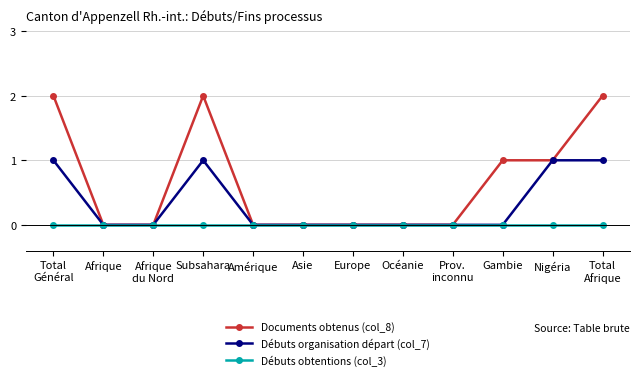

Rank the series by their maximum value, from lowest to highest.

Débuts obtentions (col_3), Débuts organisation départ (col_7), Documents obtenus (col_8)